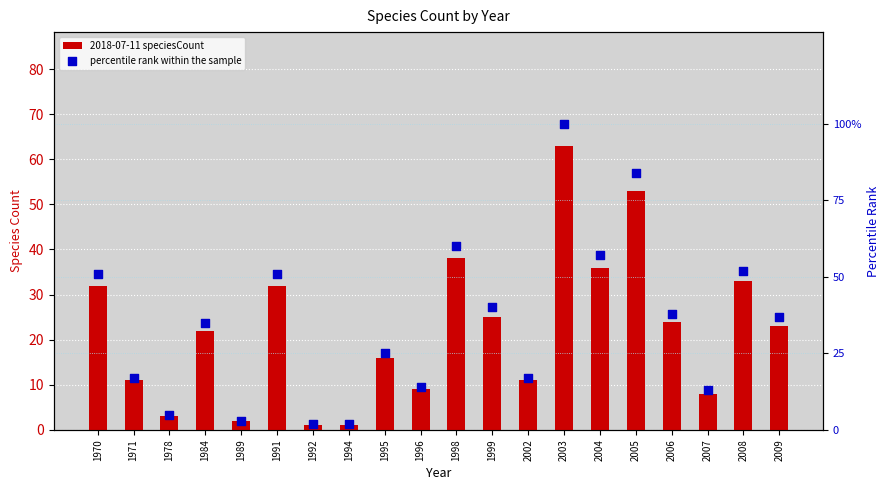

What are all the series names shown in the legend?

2018-07-11 speciesCount, percentile rank within the sample